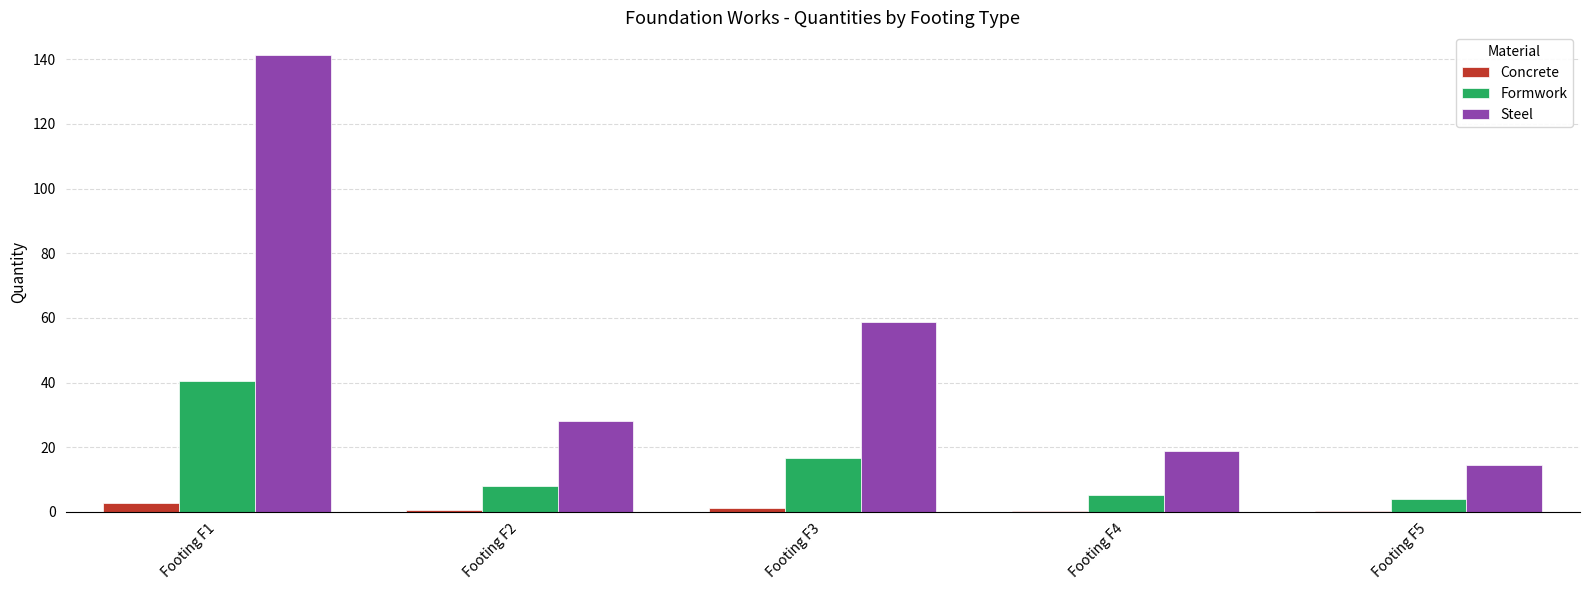

At which category is the sum across all series the highest?

Footing F1